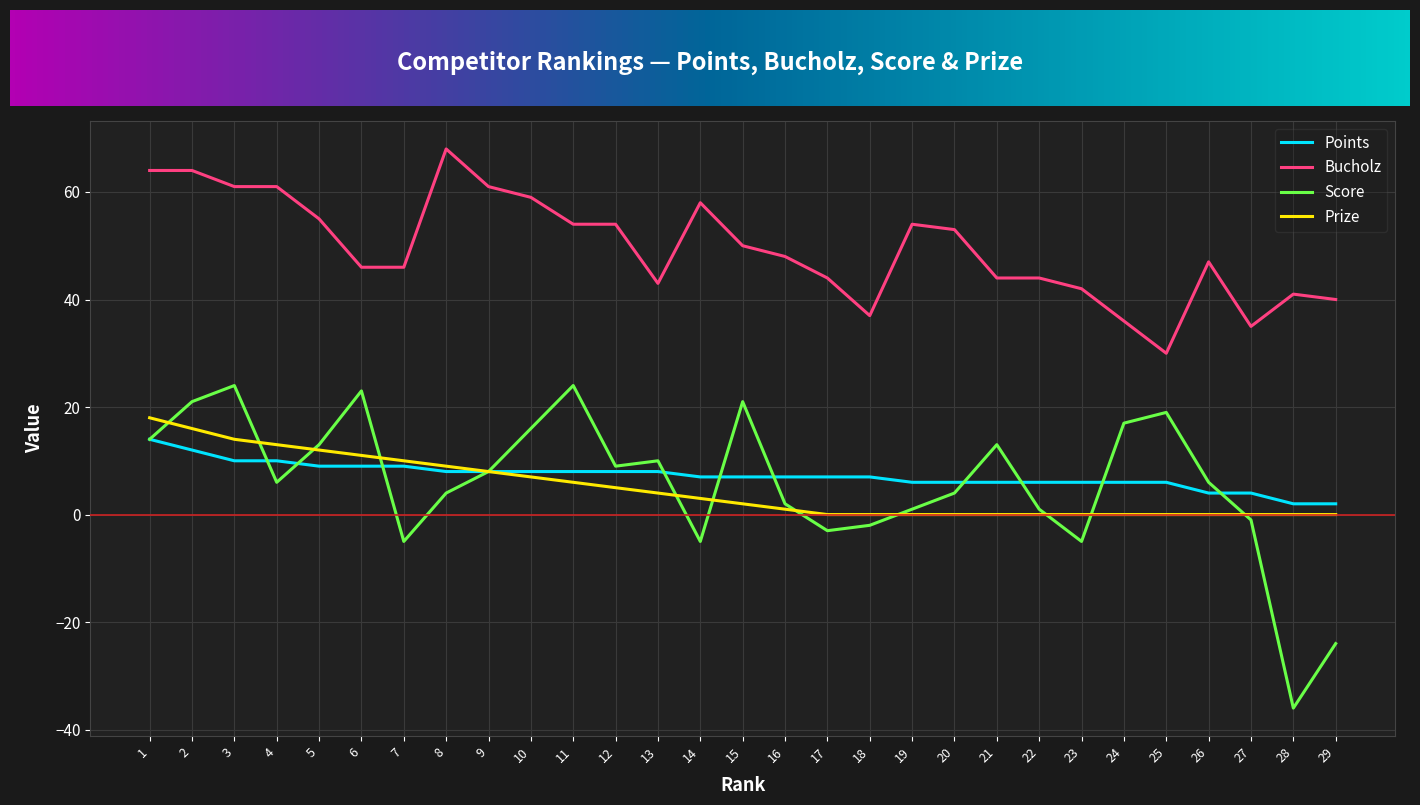

What is the total value across all series at 7?

60